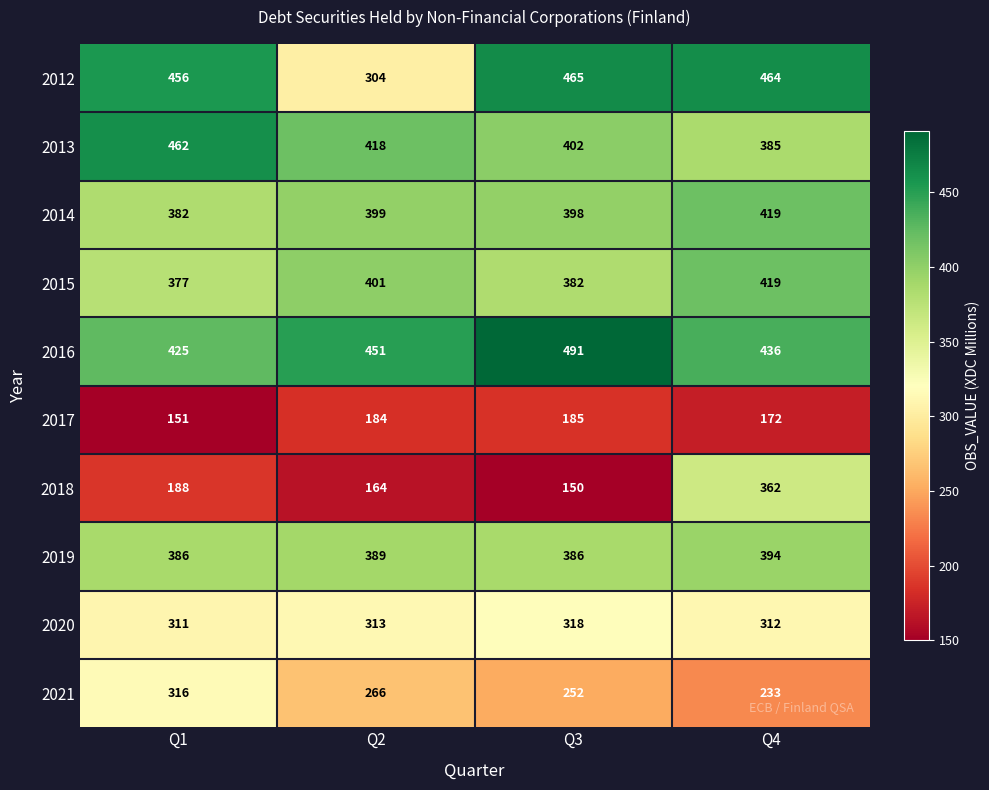

At which label does 2020 reach its minimum?

Q1